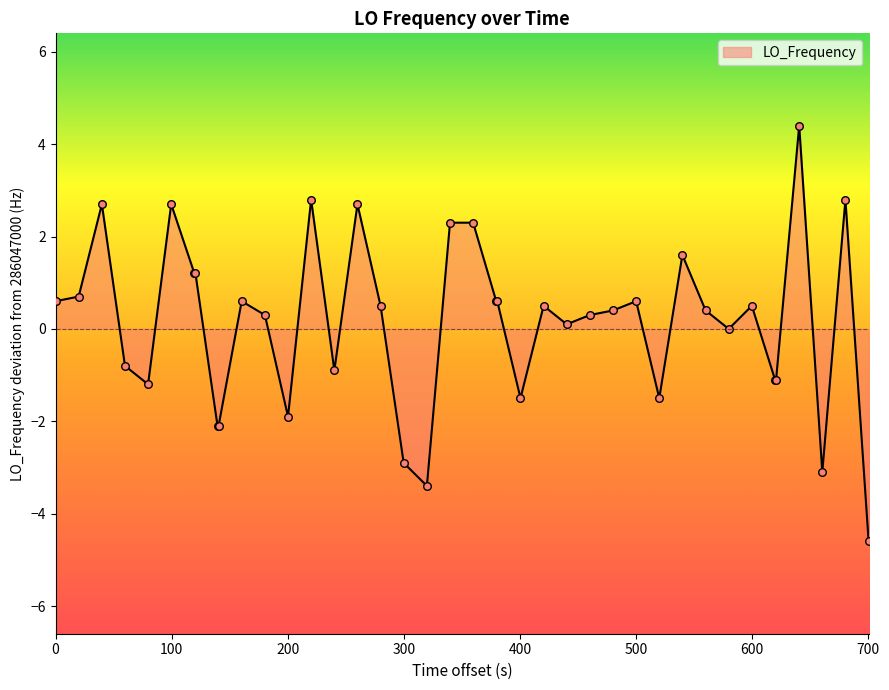

What is the difference between the maximum and minimum values?

9.0